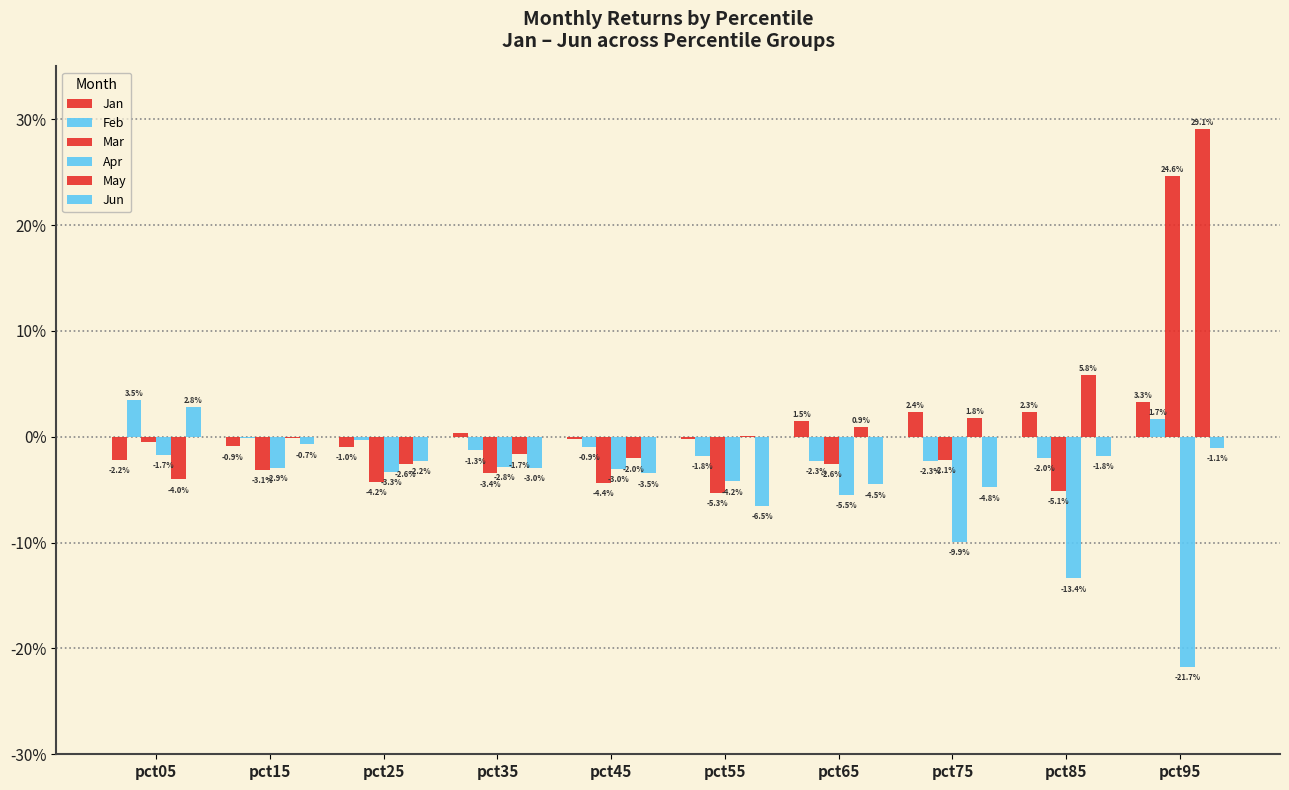

Are the bars grouped side by side (vs. stacked)?

Yes